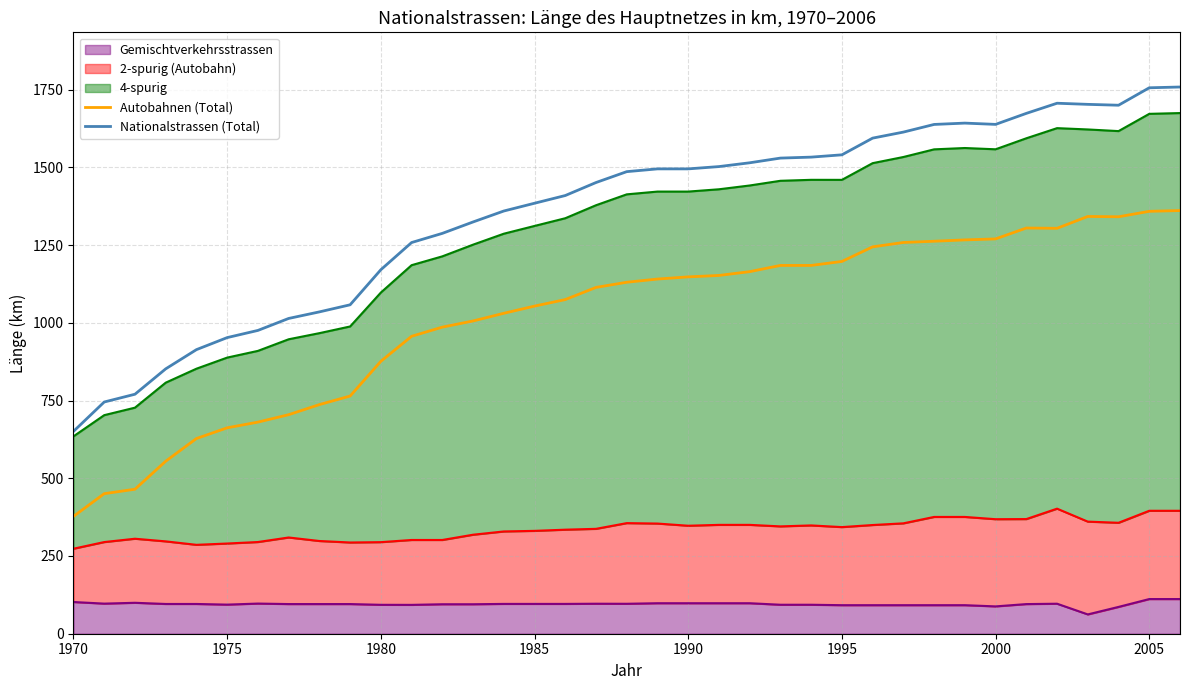

The value of Nationalstrassen (Total) at 1980 is 1951.3. True or false?

False